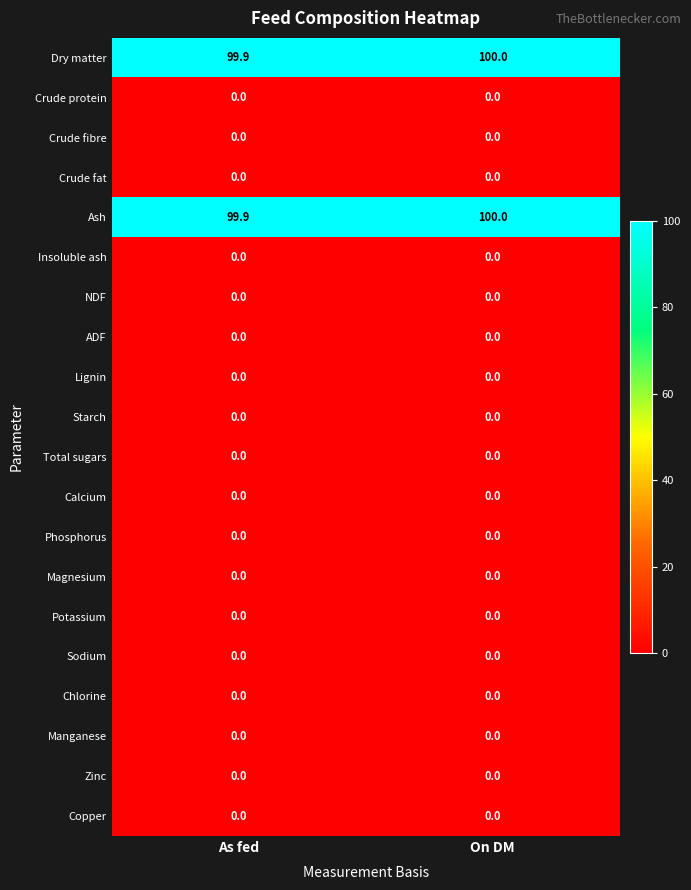

At how many categories does at least one series exceed 14?

2